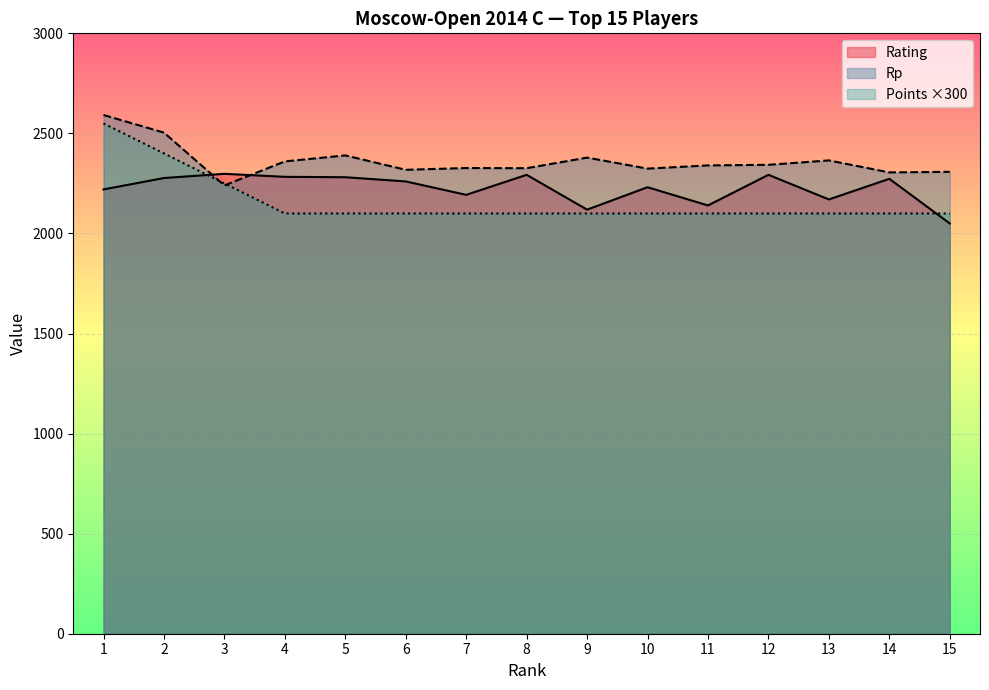

At which category is the sum across all series the highest?

1